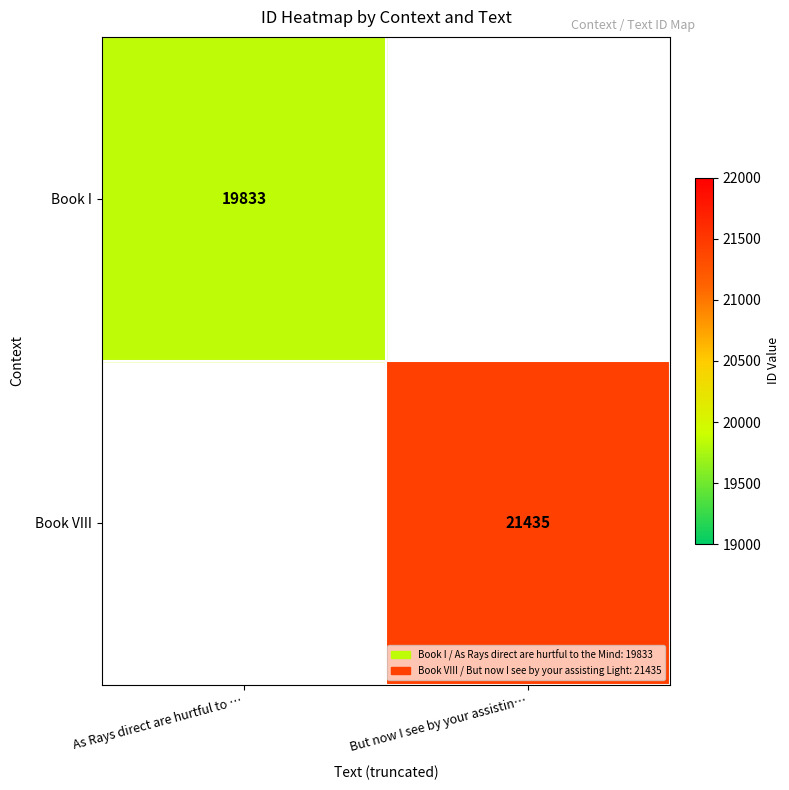

Is it true that Book VIII equals 13414 at But now I see by your assistin…?

False